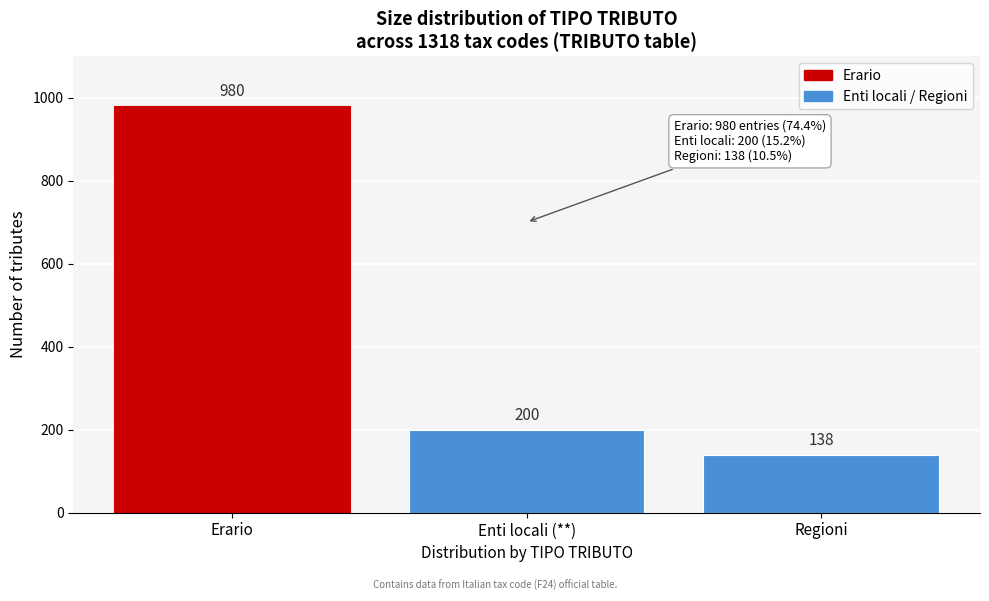

Reading left to right, transcribe all the data shown in this chart.

Erario=980	Enti locali (**)=200	Regioni=138